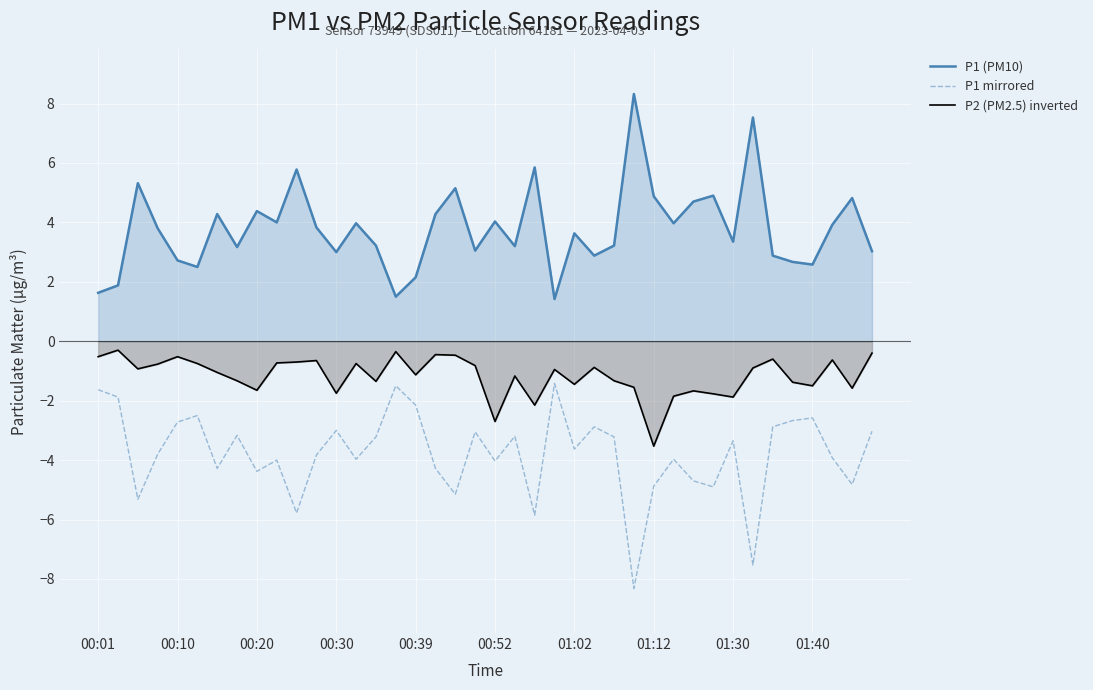

What is the highest value of the P2 (PM2.5) inverted series?

-0.3